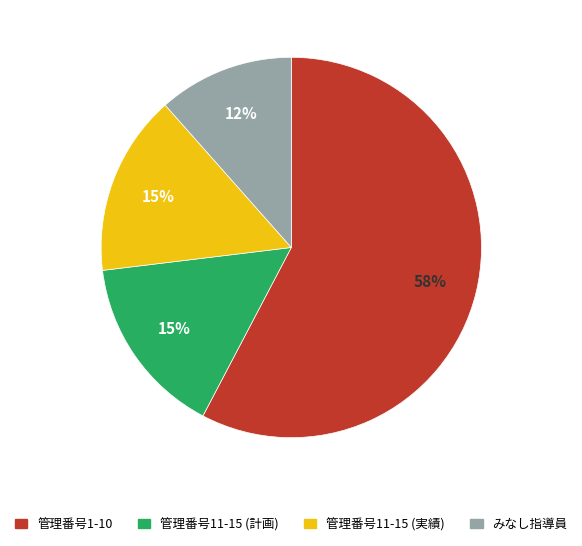

To the nearest percent, what percentage of the pie is 管理番号1-10?

58%